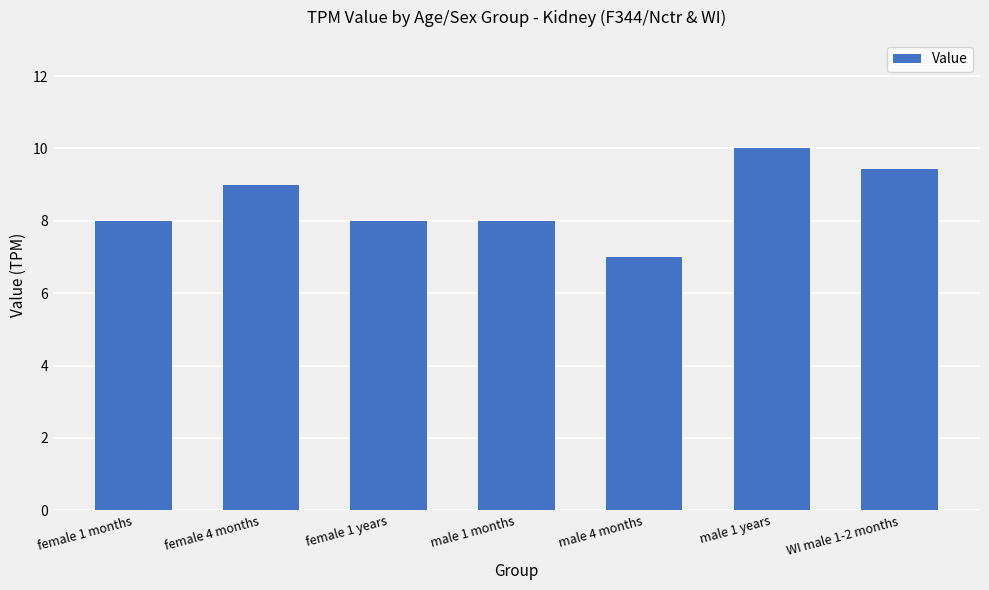

What position from the right is WI male 1-2 months?

1